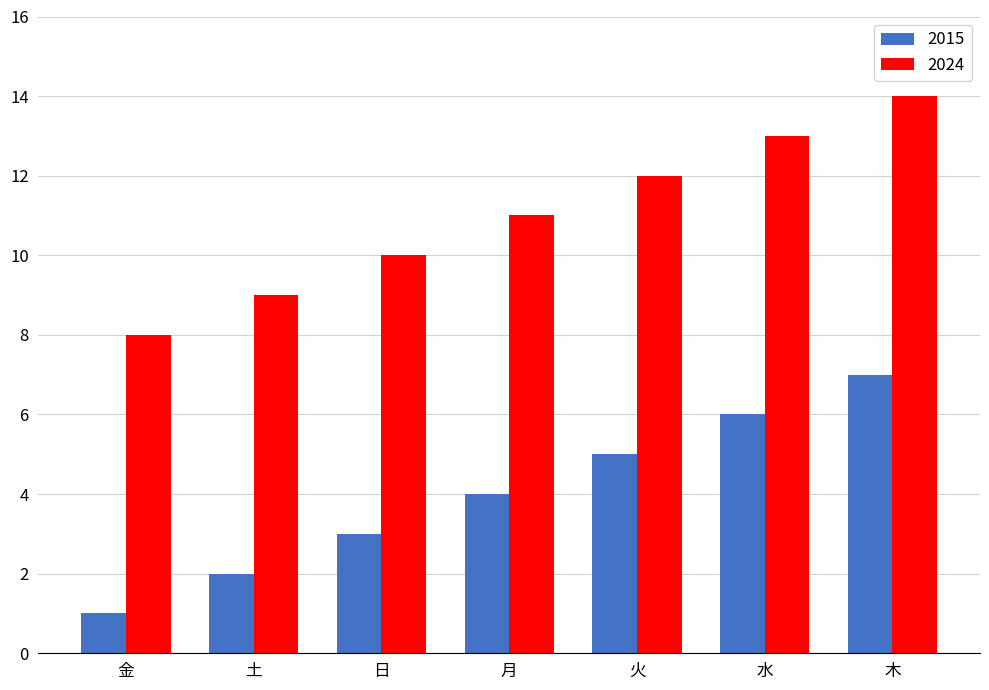

Is the value of 2024 at 水 greater than the value of 2015 at 水?

Yes